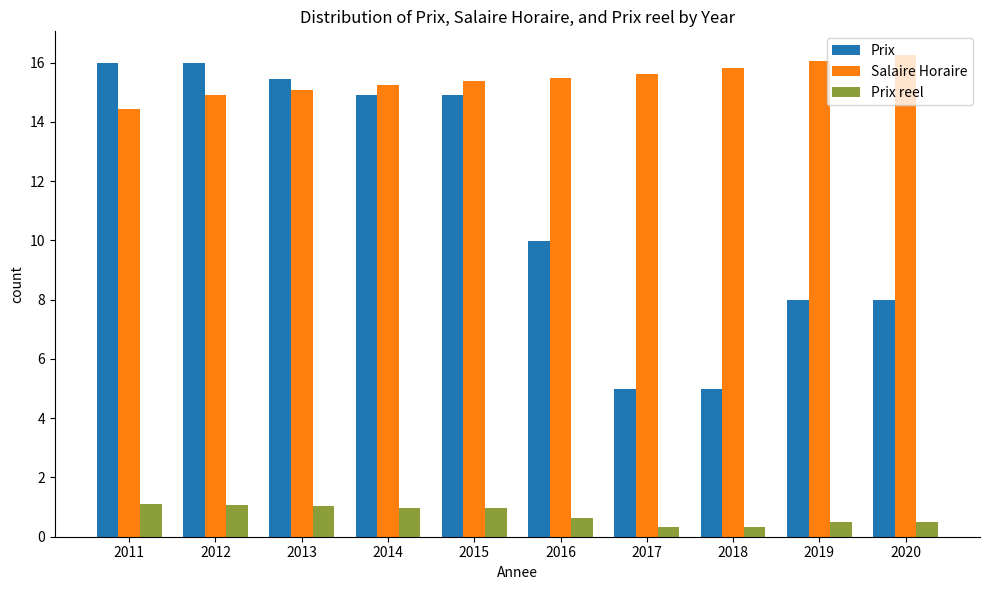

How many bars are there in total?

30